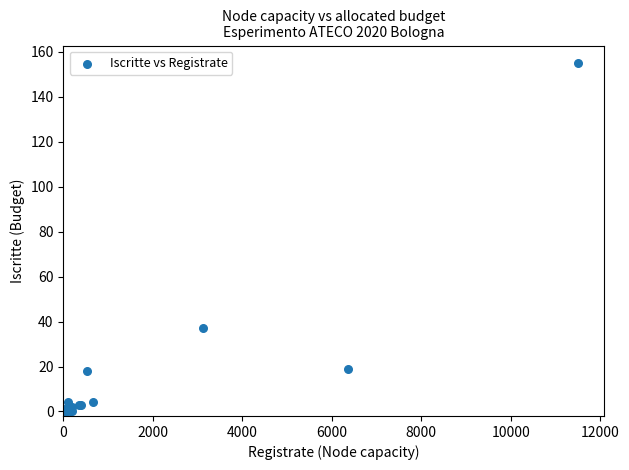

What Y value in the scatter plot is closest to 77?

37